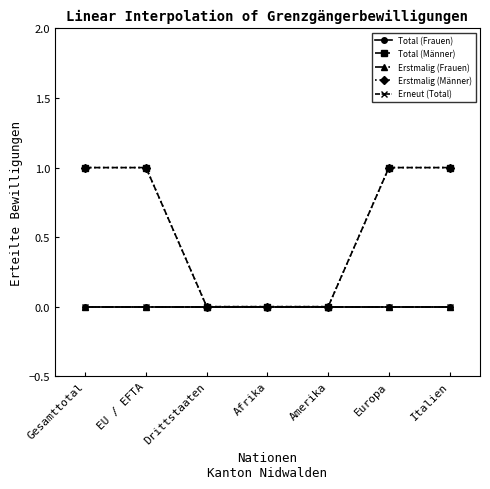

How many lines are shown in the chart?

5